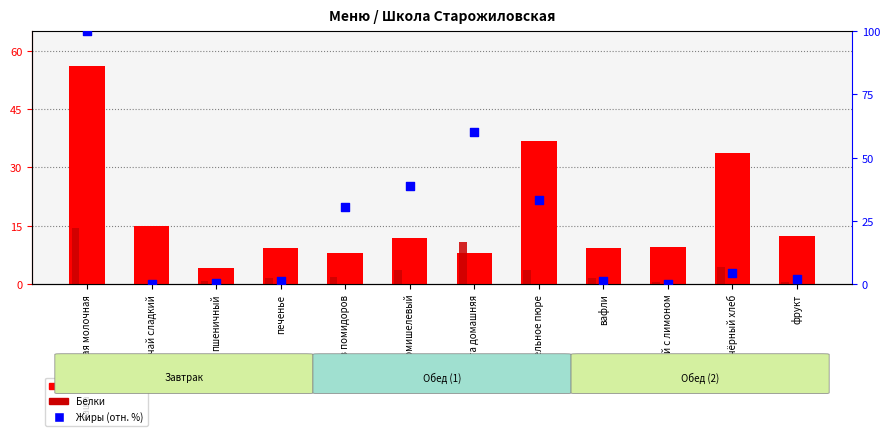

At how many categories does at least one series exceed 54?

2